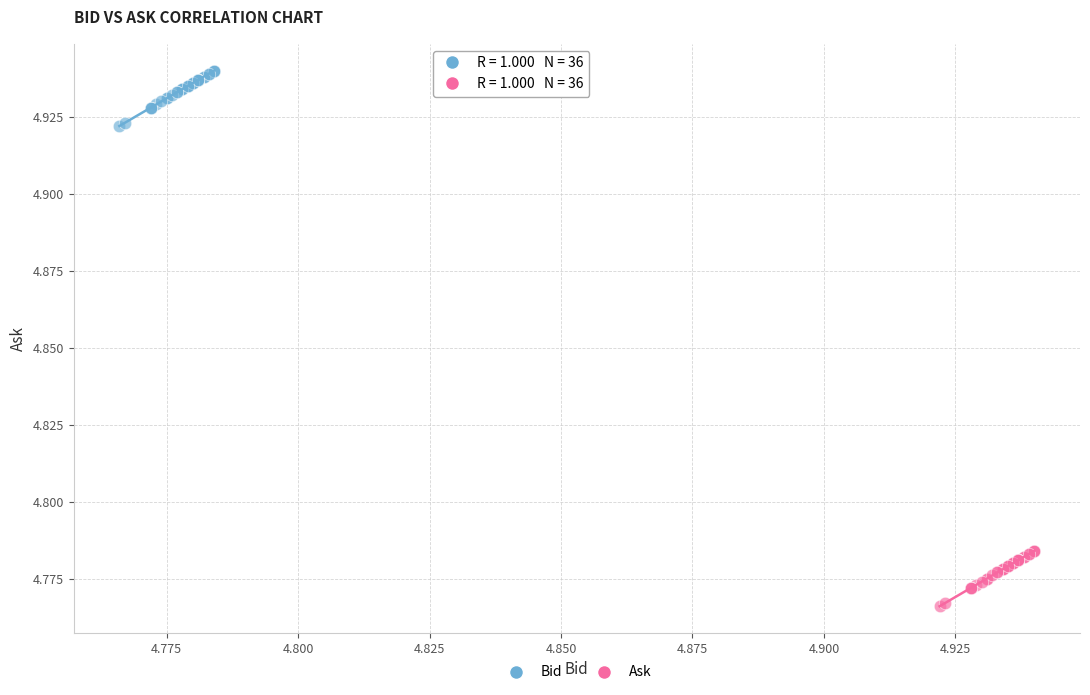

Which series reaches the maximum Y coordinate?

Bid